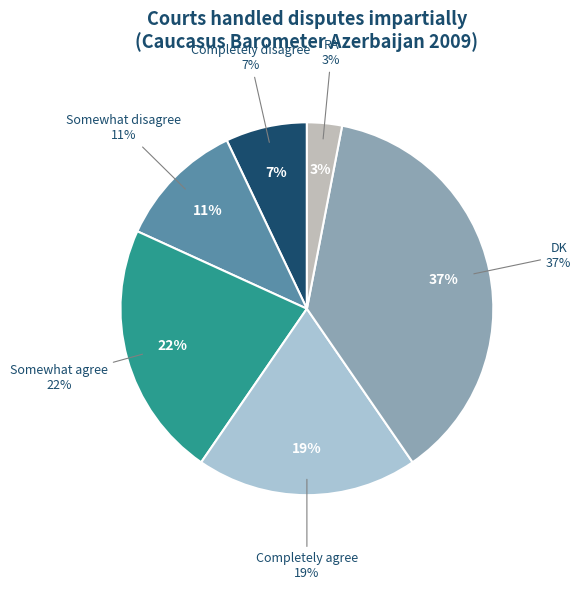

Rank the categories by value from lowest to highest.

RA, Completely disagree, Somewhat disagree, Completely agree, Somewhat agree, DK